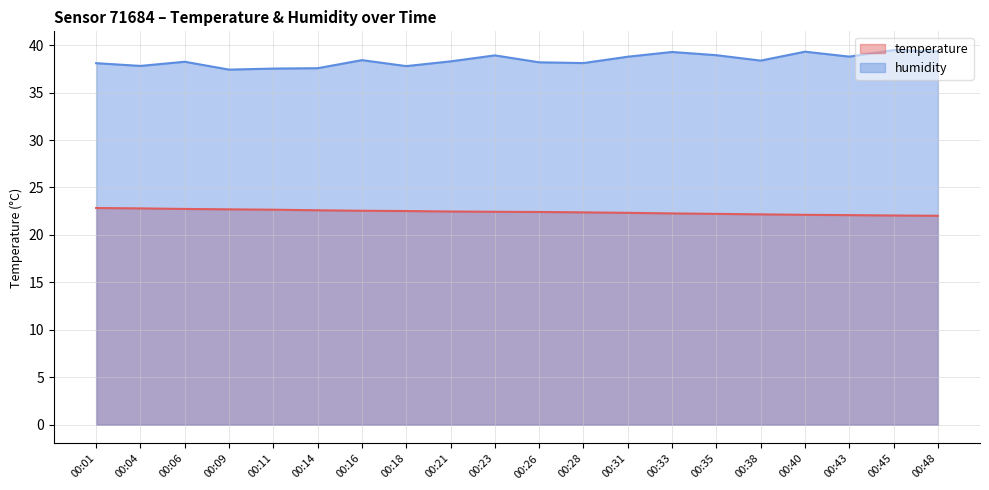

True or false: temperature has more than 0 points higher than both neighbors.

False